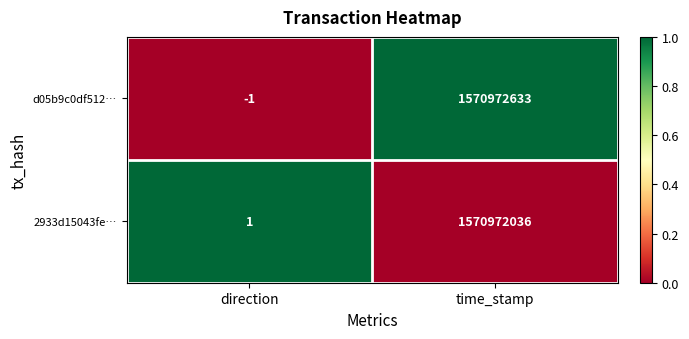

Reading left to right, transcribe all the data shown in this chart.

d05b9c0df512…: -1	1570972633
2933d15043fe…: 1	1570972036